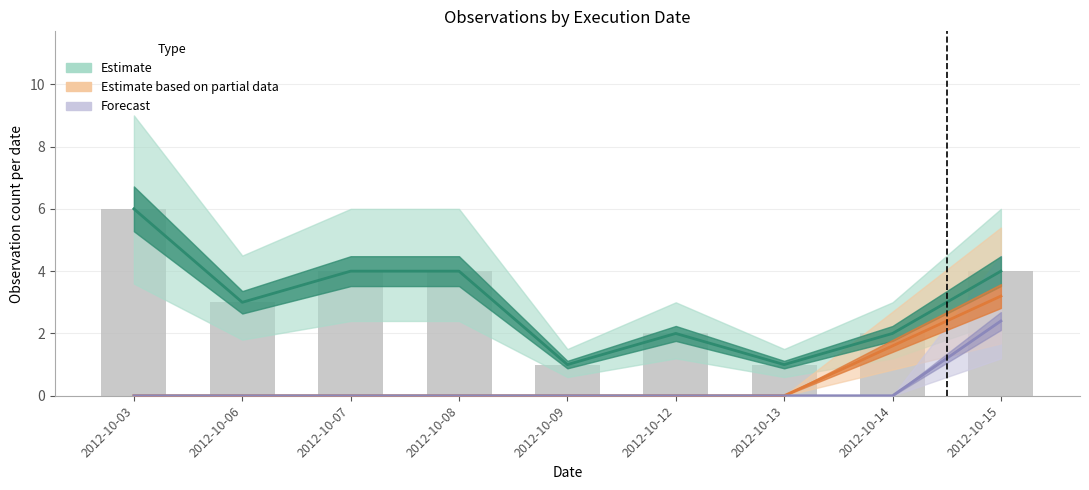

Reading left to right, what are all the values shown in this chart?

Estimate: 2012-10-03=6.0	2012-10-06=3.0	2012-10-07=4.0	2012-10-08=4.0	2012-10-09=1.0	2012-10-12=2.0	2012-10-13=1.0	2012-10-14=2.0	2012-10-15=4.0
Estimate based on partial data: 2012-10-03=0.0	2012-10-06=0.0	2012-10-07=0.0	2012-10-08=0.0	2012-10-09=0.0	2012-10-12=0.0	2012-10-13=0.0	2012-10-14=1.6	2012-10-15=3.2
Forecast: 2012-10-03=0.0	2012-10-06=0.0	2012-10-07=0.0	2012-10-08=0.0	2012-10-09=0.0	2012-10-12=0.0	2012-10-13=0.0	2012-10-14=0.0	2012-10-15=2.4
Observed: 2012-10-03=6.0	2012-10-06=3.0	2012-10-07=4.0	2012-10-08=4.0	2012-10-09=1.0	2012-10-12=2.0	2012-10-13=1.0	2012-10-14=2.0	2012-10-15=4.0